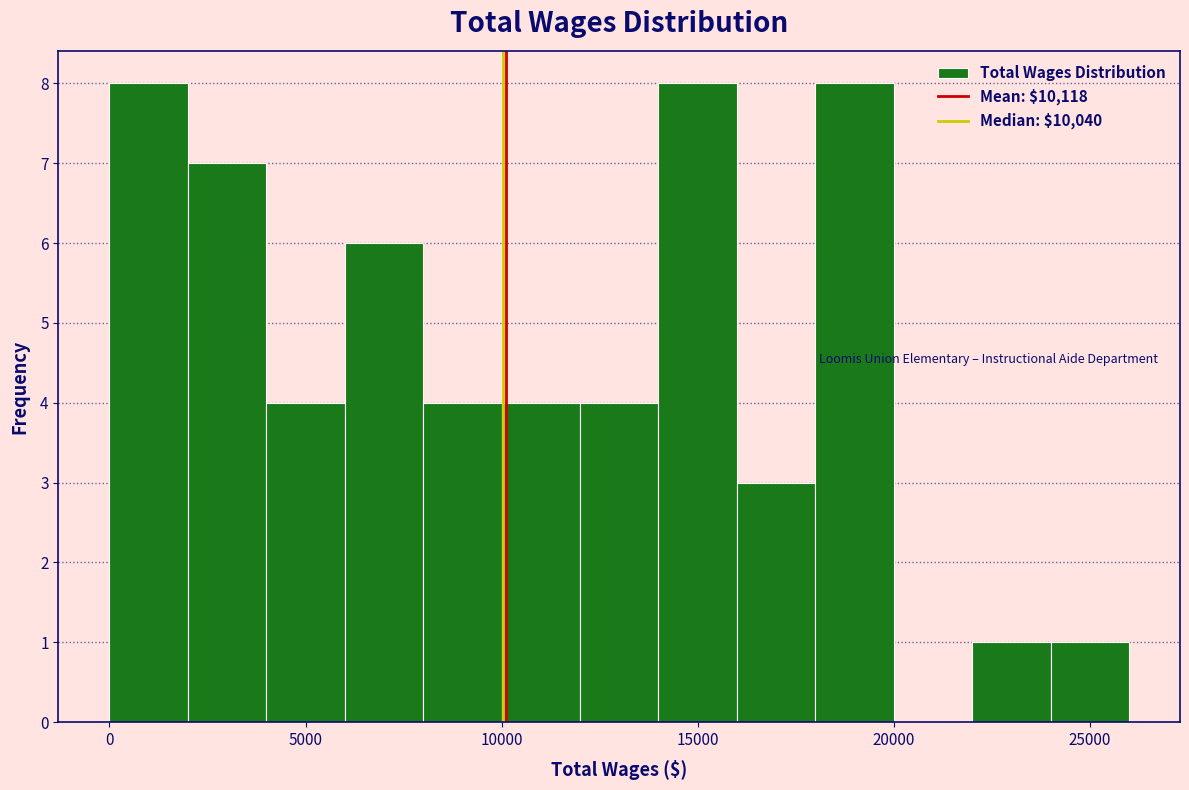

What is the height of the bar covering 16000 to 18000 on the x-axis? The values are not printed on the chart, so give them approximately, as read against the axis.

3